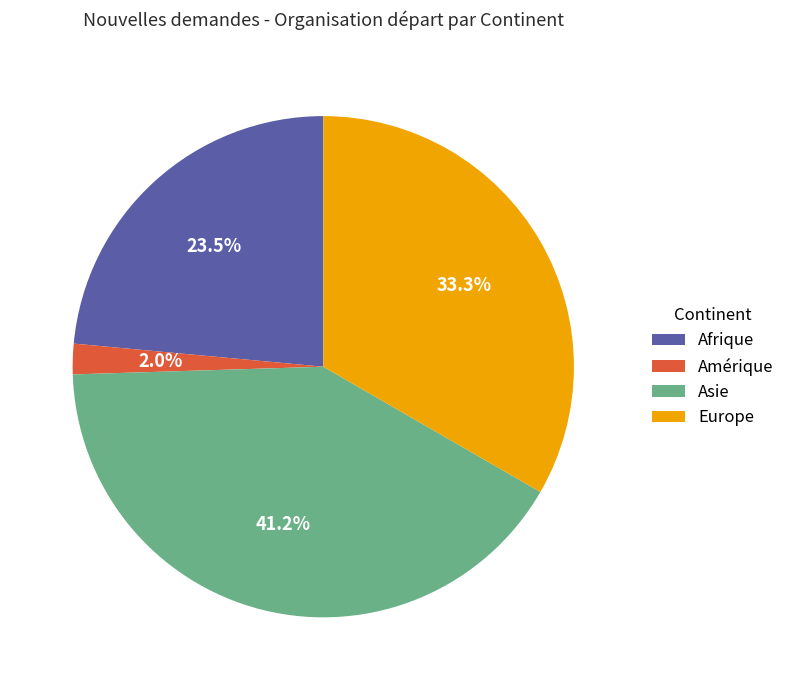

Is there a majority slice in this chart?

No